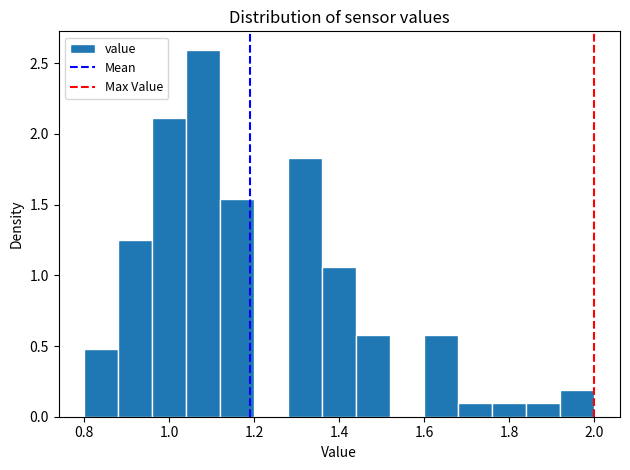

Reading left to right, list every bar in this chart as the range it spans on the x-axis followed by its height. The values are not printed on the chart, so give them approximately, as read against the axis.

0.80 to 0.88: 0.50
0.88 to 0.96: 1.25
0.96 to 1.04: 2.10
1.04 to 1.12: 2.60
1.12 to 1.20: 1.55
1.20 to 1.28: 0
1.28 to 1.36: 1.85
1.36 to 1.44: 1.05
1.44 to 1.52: 0.60
1.52 to 1.60: 0
1.60 to 1.68: 0.60
1.68 to 1.76: 0.10
1.76 to 1.84: 0.10
1.84 to 1.92: 0.10
1.92 to 2.00: 0.20